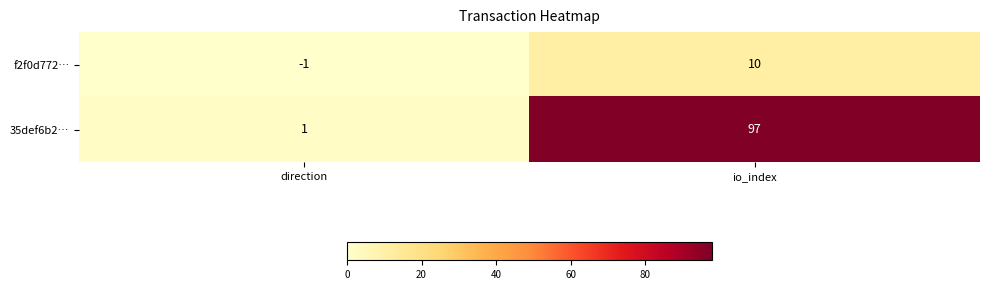

Reading left to right, extract all data points from this chart.

f2f0d772…: direction=-1	io_index=10
35def6b2…: direction=1	io_index=97